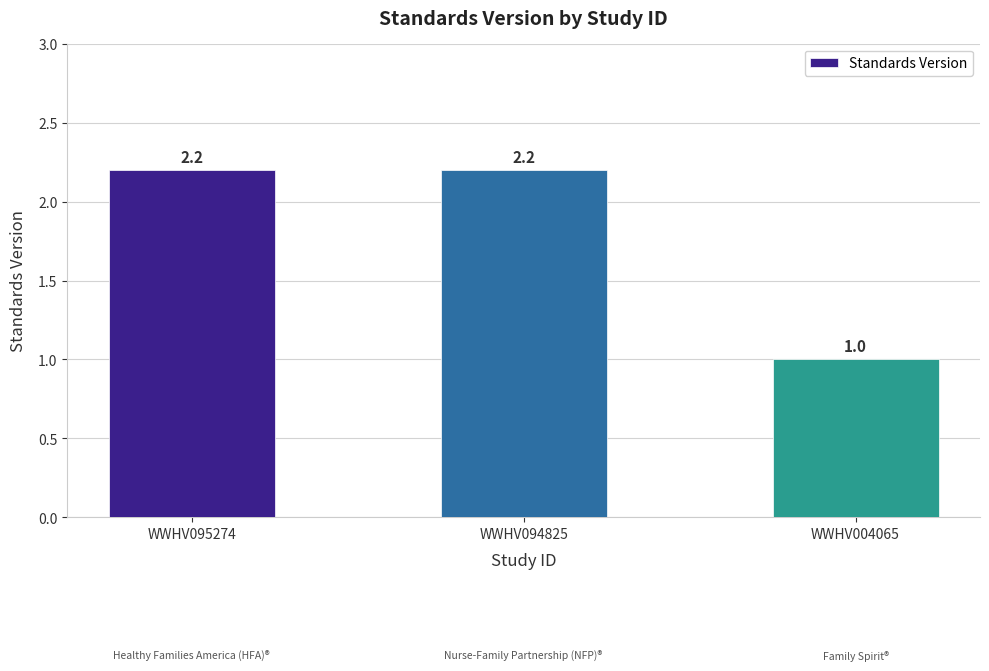

Reading left to right, extract all data points from this chart.

2.2	2.2	1.0